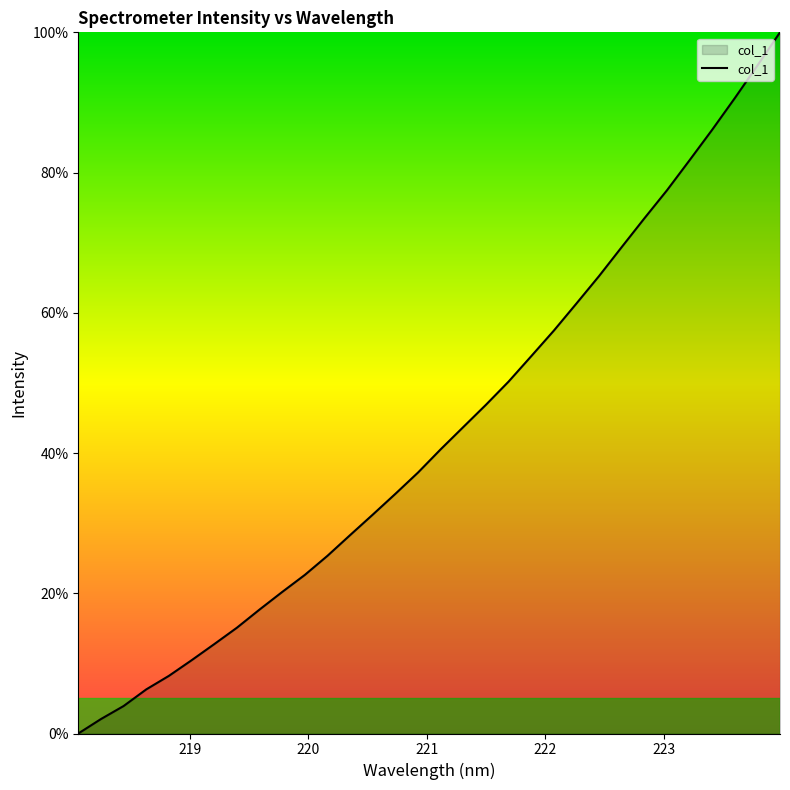

What is the difference between the maximum and minimum values?

100.0